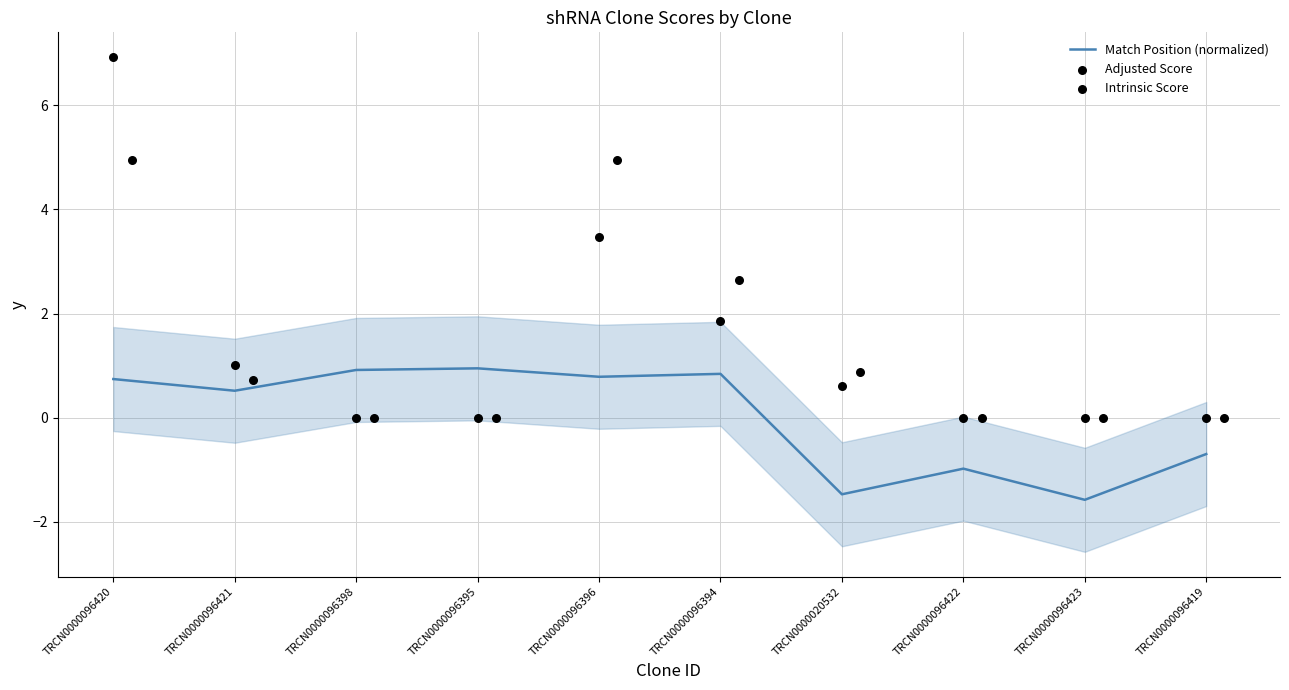

The Match Position (normalized) series shows 0.8 at TRCN0000096394. True or false?

True